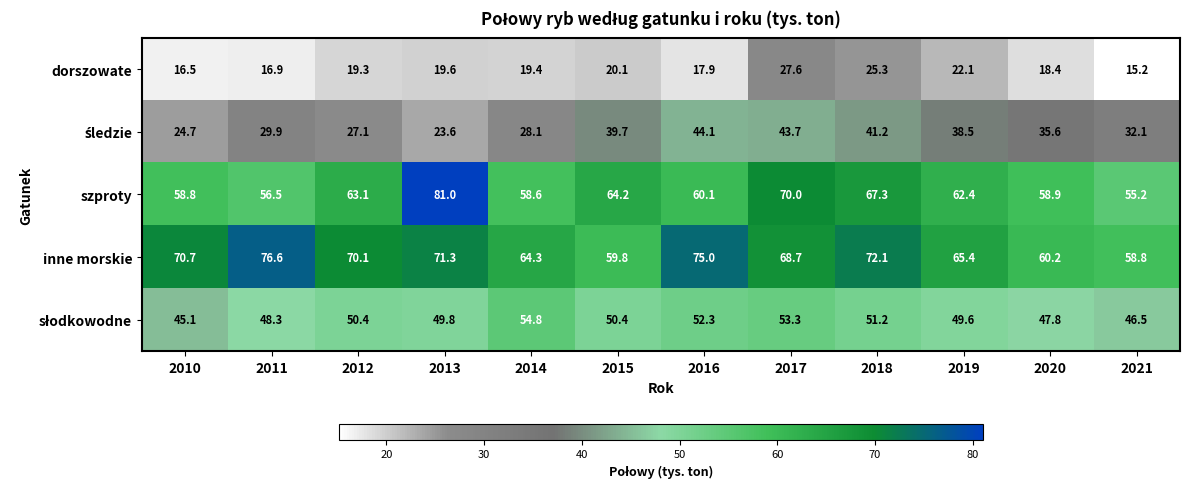

At which category is the sum across all series the highest?

2017